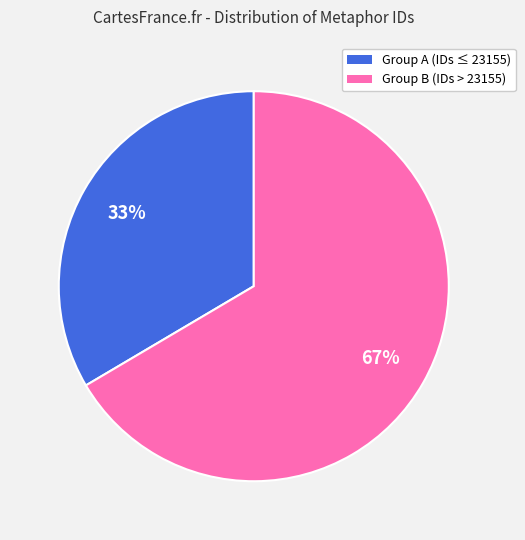

Does any single category account for the majority?

Yes